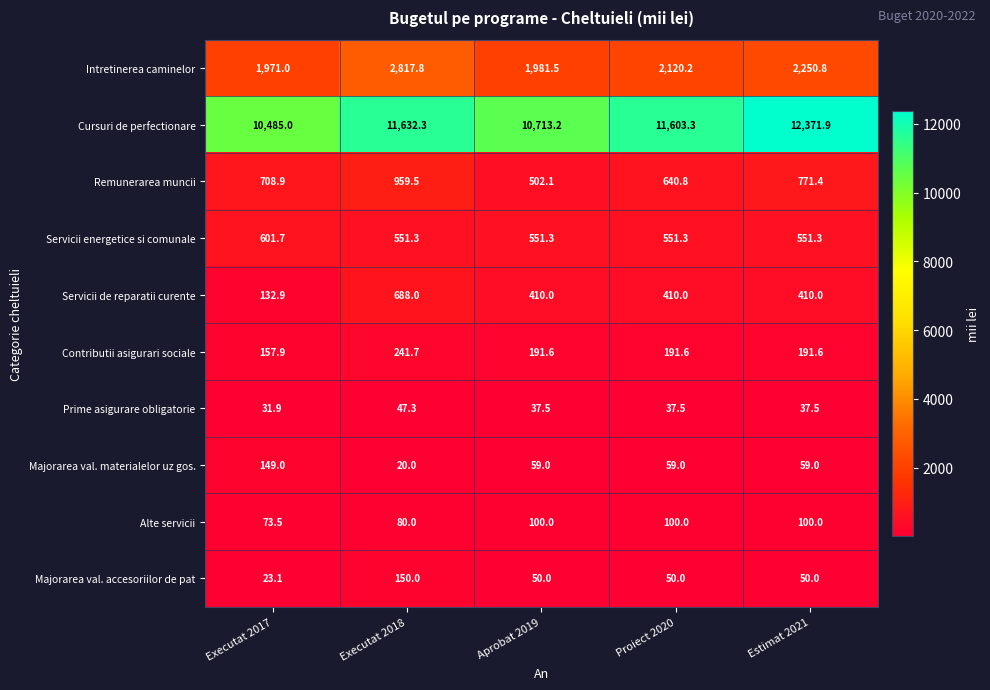

Which series has the largest total across all categories?

Cursuri de perfectionare